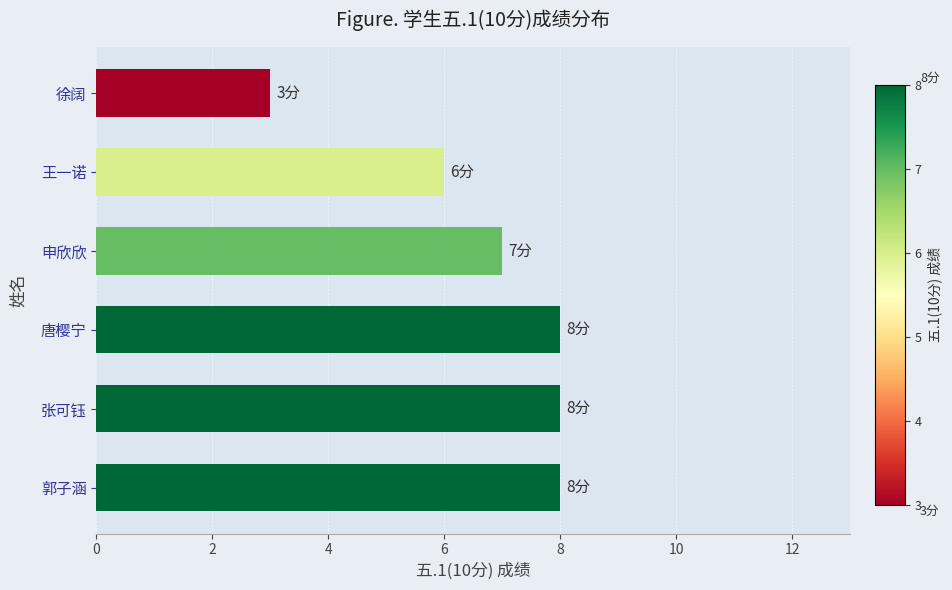

What is the difference between the maximum and second lowest values?

2